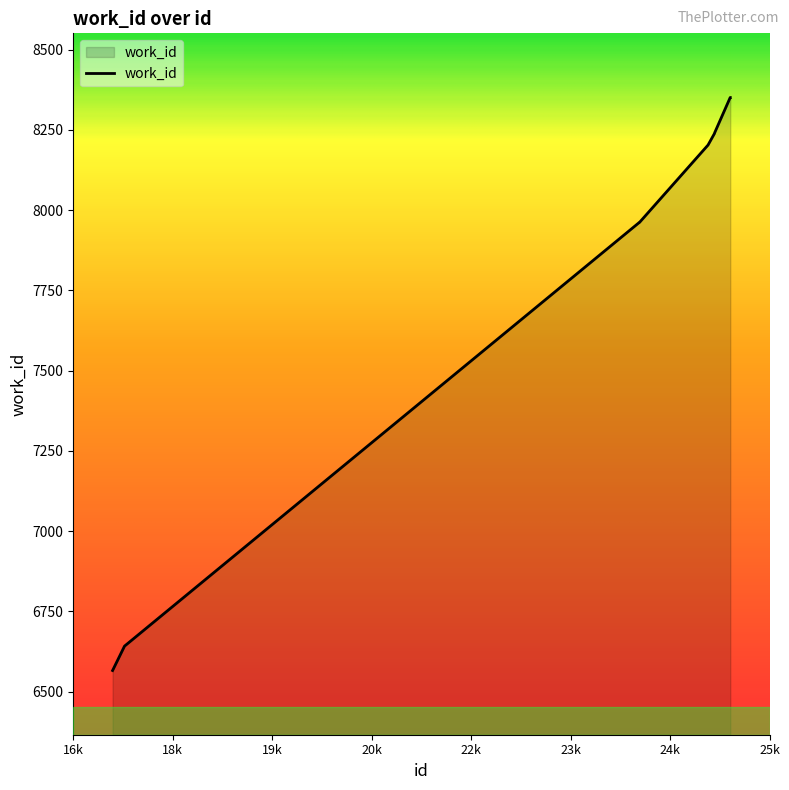

What is the difference between the maximum and minimum values?

1785